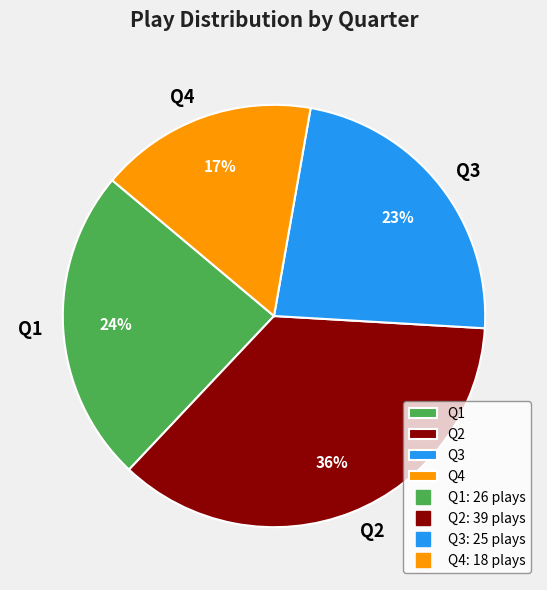

The Q4 slice represents 17% of the pie. True or false?

True